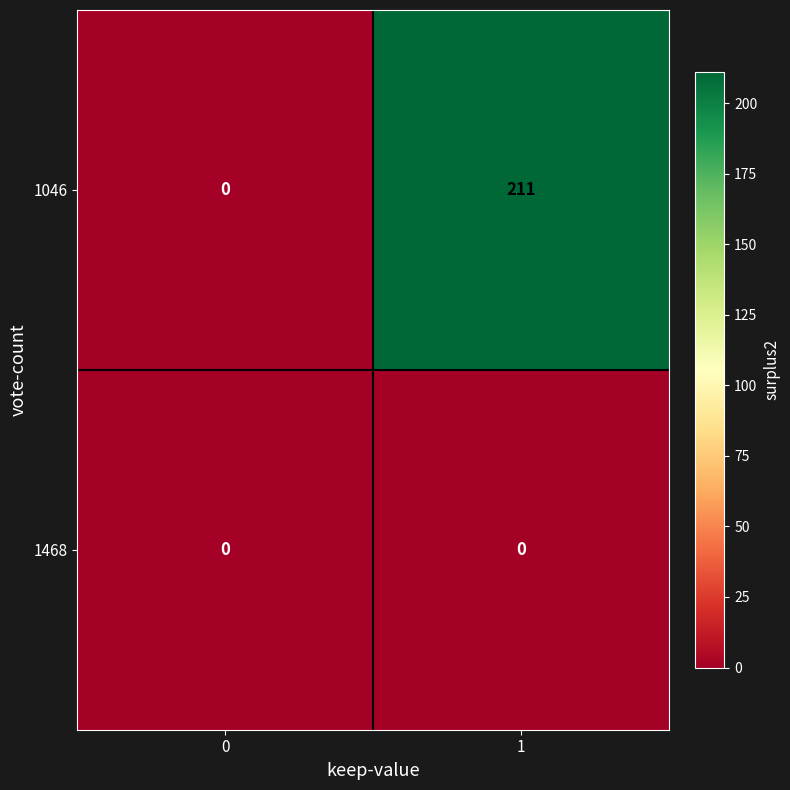

Which series has the largest range (max minus min)?

1046